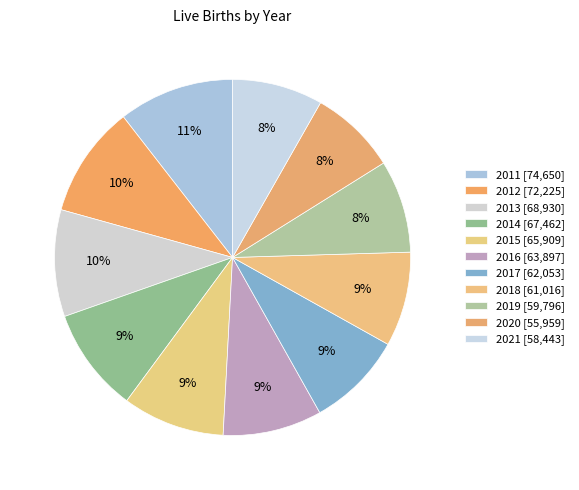

Does any single category account for the majority?

No